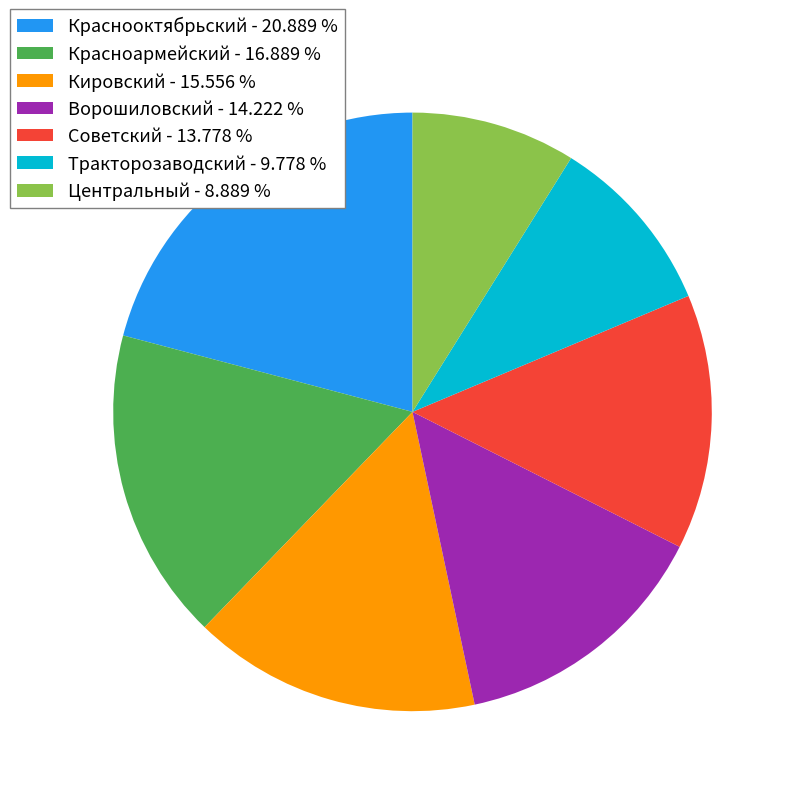

Does any single category account for the majority?

No